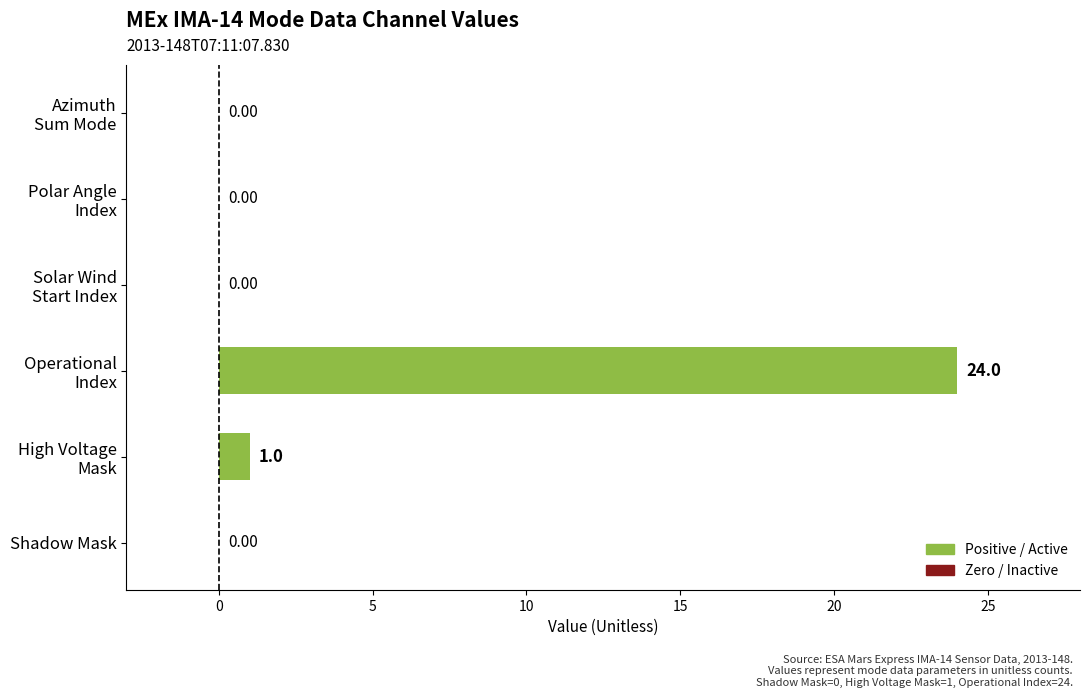

What is the average value?

4